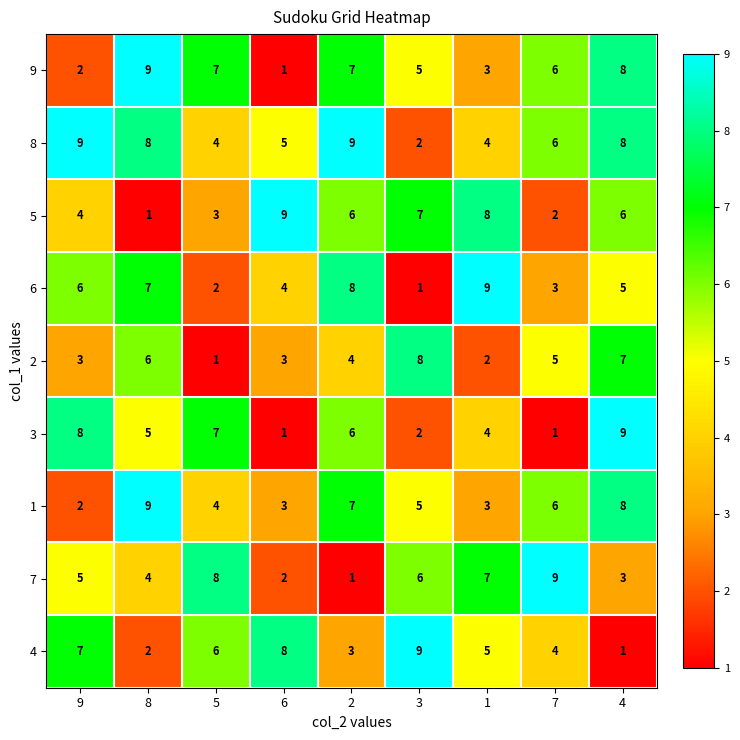

List the labels in order of 7 value, smallest first.

2, 6, 4, 8, 9, 3, 1, 5, 7